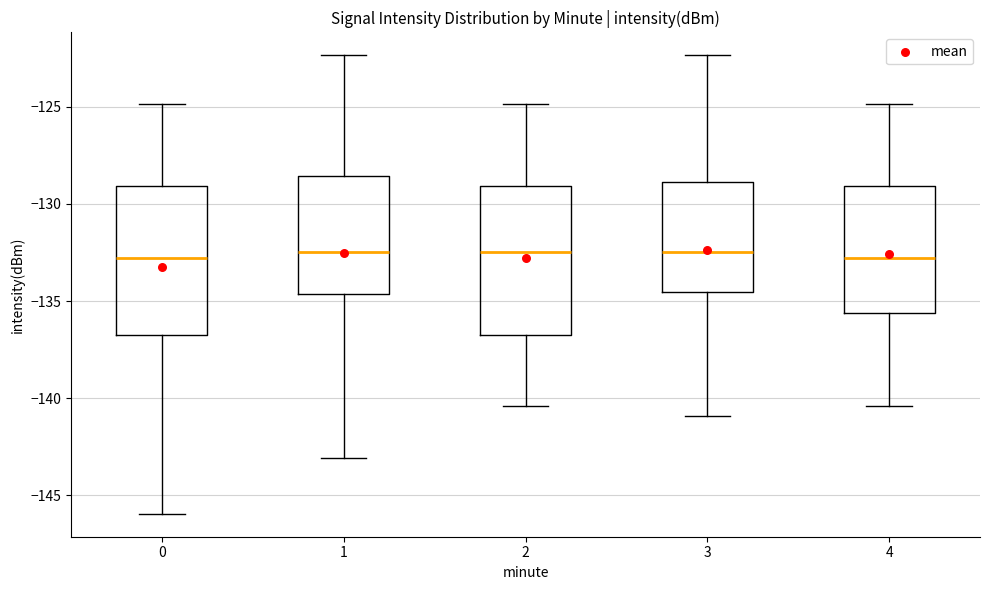

Reading left to right, transcribe this box plot: for each box, give where its median line is, the range the box spans, and where its two whiskers end, as read against the y-axis. The values are not printed on the chart, so give them approximately, as read against the axis.

0: median -133.0, box -136.5 to -129.0, whiskers -146.0 to -125.0
1: median -132.5, box -134.5 to -128.5, whiskers -143.0 to -122.5
2: median -132.5, box -136.5 to -129.0, whiskers -140.5 to -125.0
3: median -132.5, box -134.5 to -129.0, whiskers -141.0 to -122.5
4: median -133.0, box -135.5 to -129.0, whiskers -140.5 to -125.0